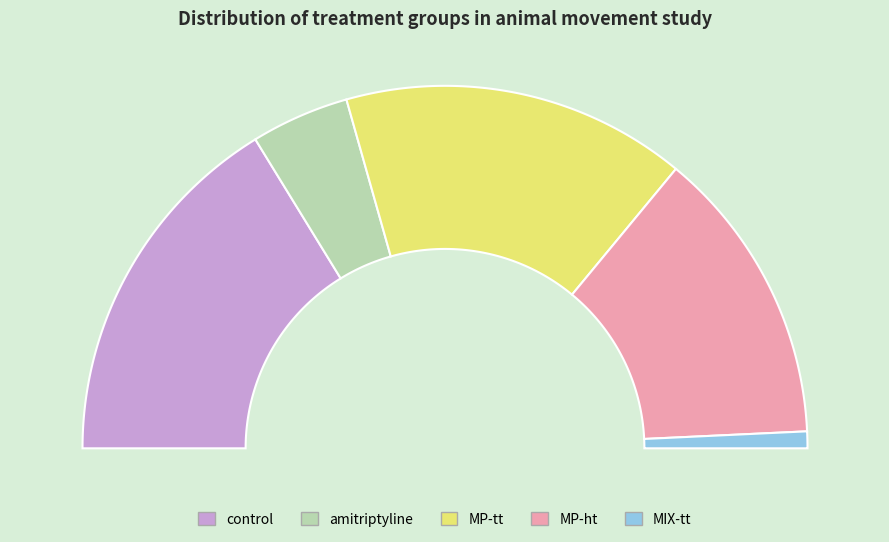

Which has a higher value, MP-tt or control?

MP-tt